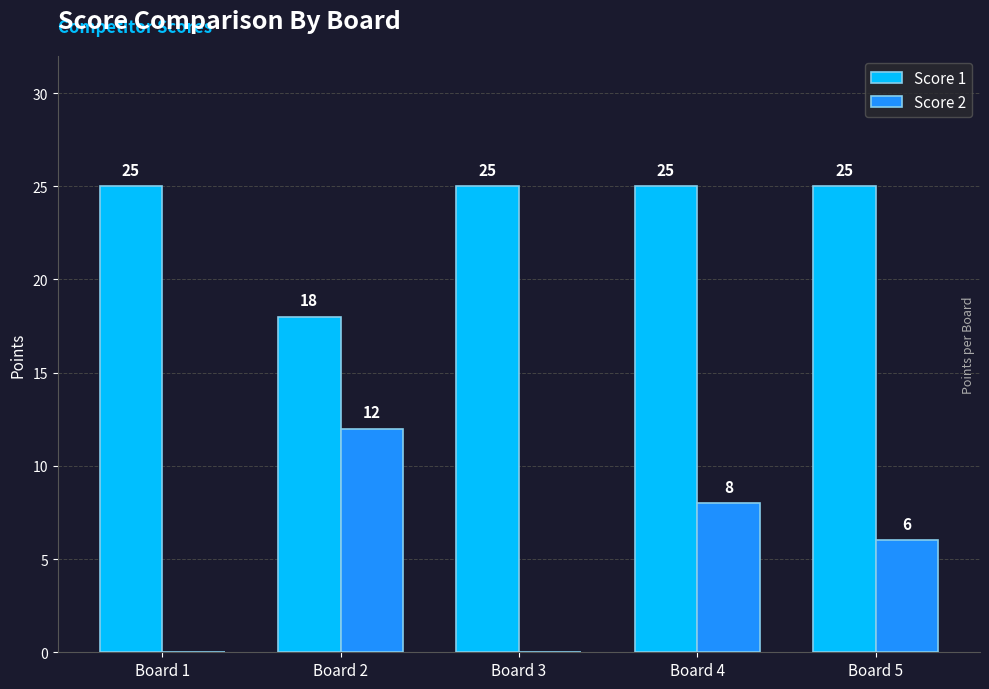

The value of Score 2 at Board 1 is 0. True or false?

True